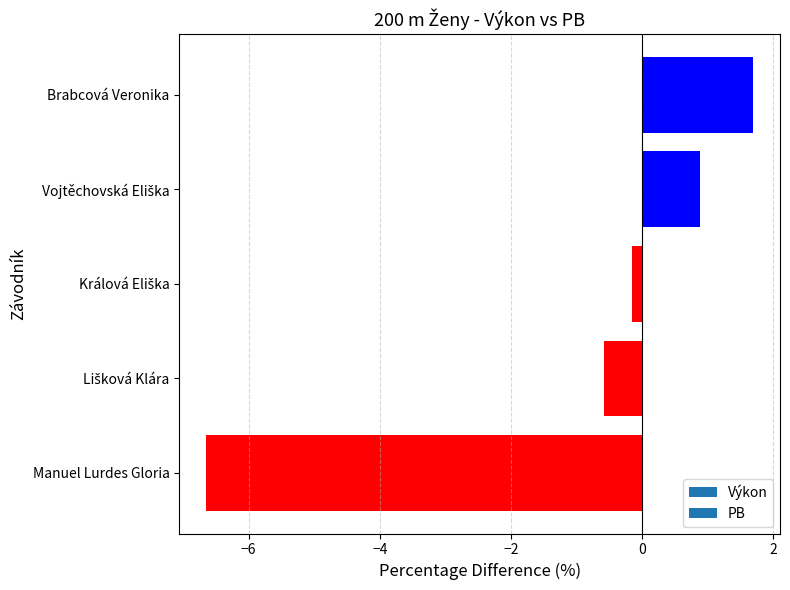

What is the difference between the second highest and minimum values?

7.5